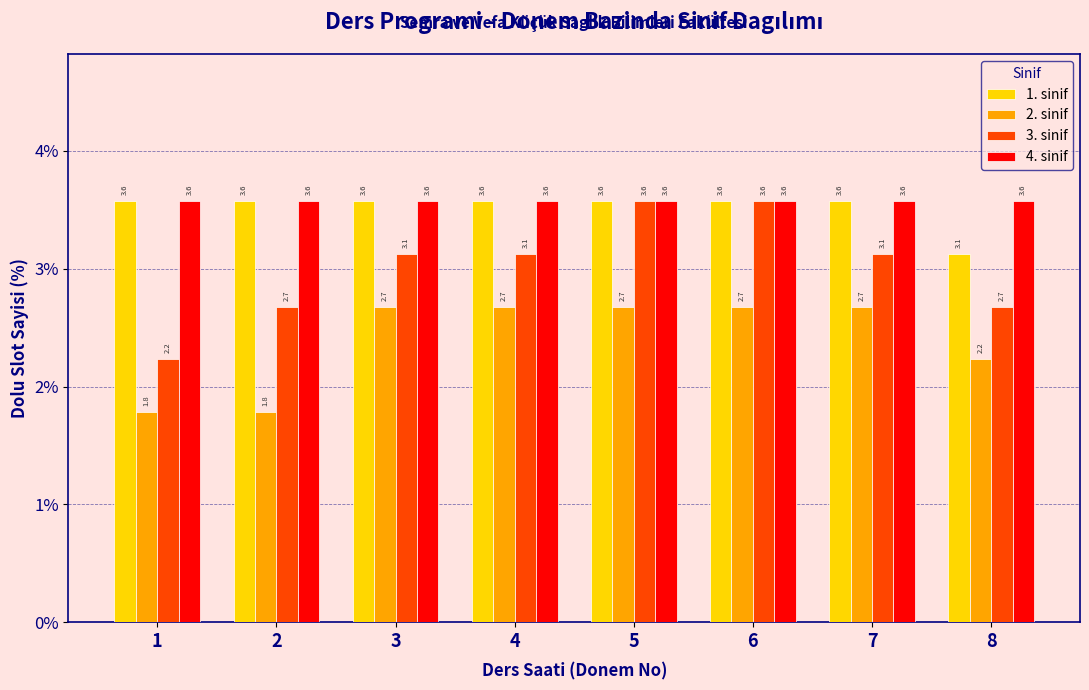

Reading right to left, transcribe all the data shown in this chart.

1. sinif: 8=3.1	7=3.6	6=3.6	5=3.6	4=3.6	3=3.6	2=3.6	1=3.6
2. sinif: 8=2.2	7=2.7	6=2.7	5=2.7	4=2.7	3=2.7	2=1.8	1=1.8
3. sinif: 8=2.7	7=3.1	6=3.6	5=3.6	4=3.1	3=3.1	2=2.7	1=2.2
4. sinif: 8=3.6	7=3.6	6=3.6	5=3.6	4=3.6	3=3.6	2=3.6	1=3.6